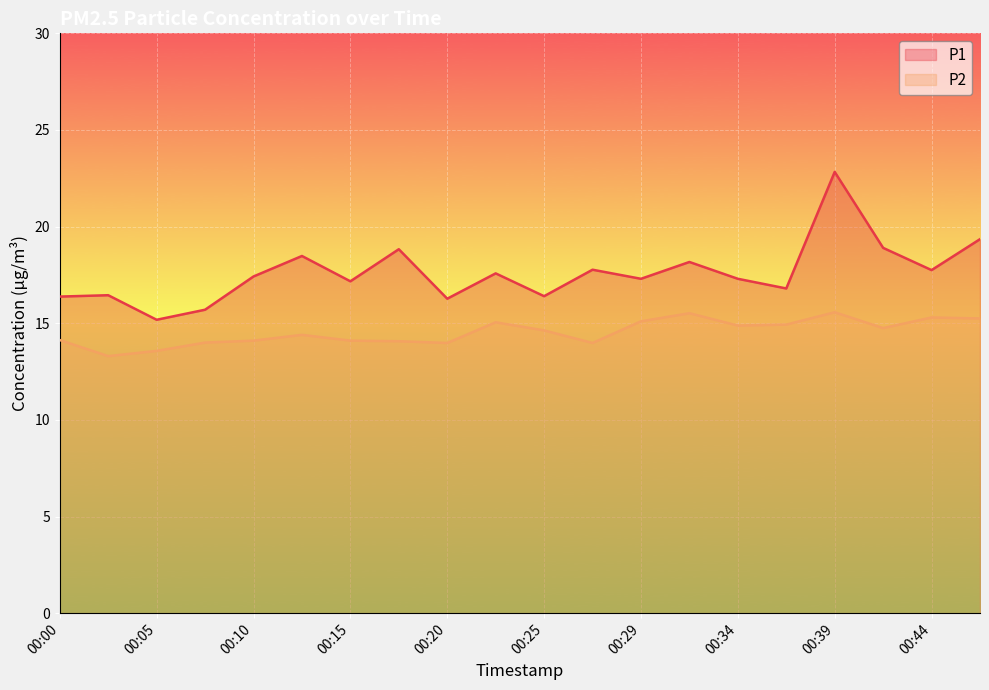

What is the difference between the maximum and second lowest values in the P2 series?

2.0